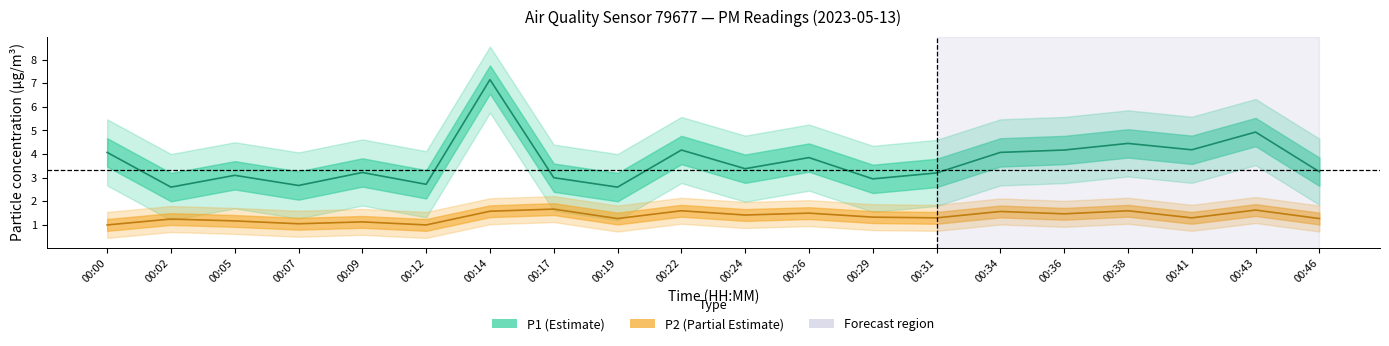

Between 00:12 and 00:29, which series saw the biggest shift?

P2